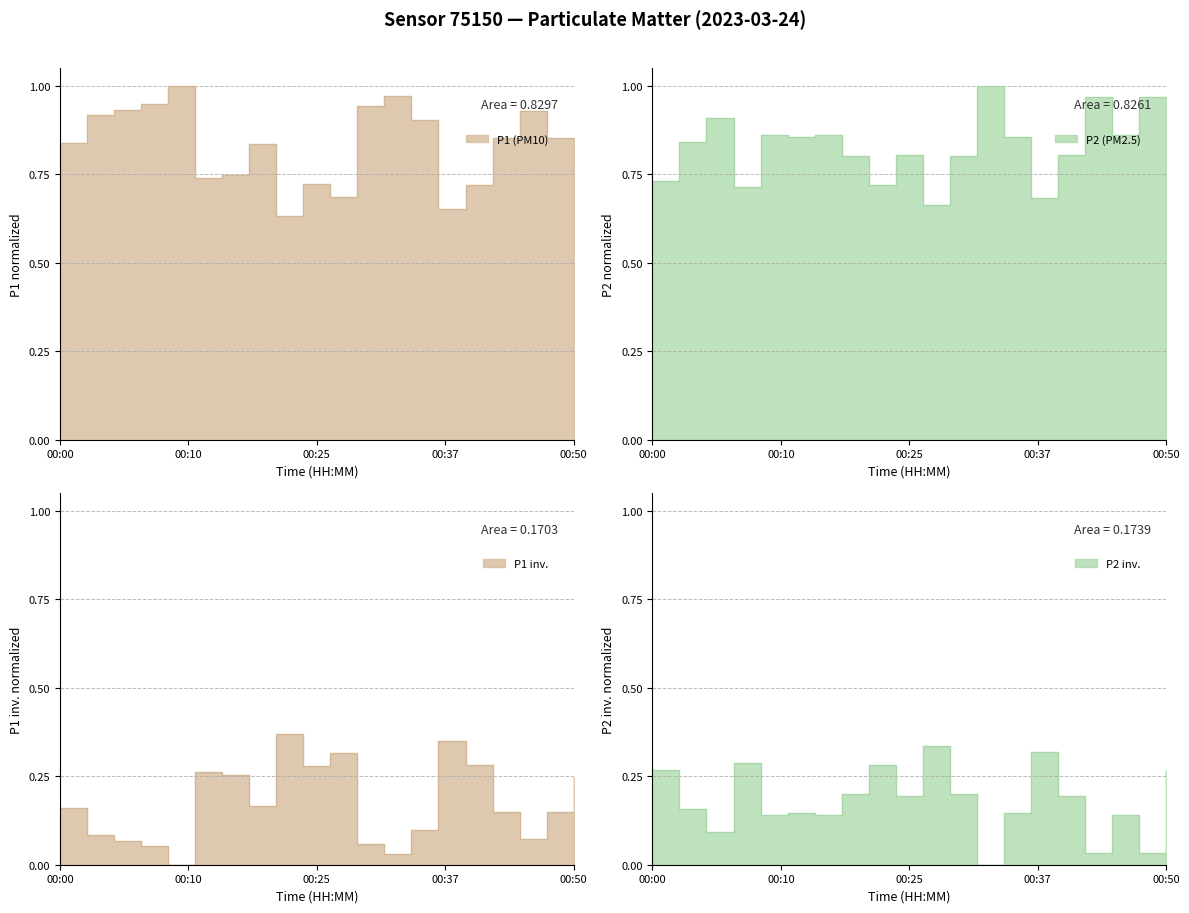

Which category has the lowest value across all series?

00:32